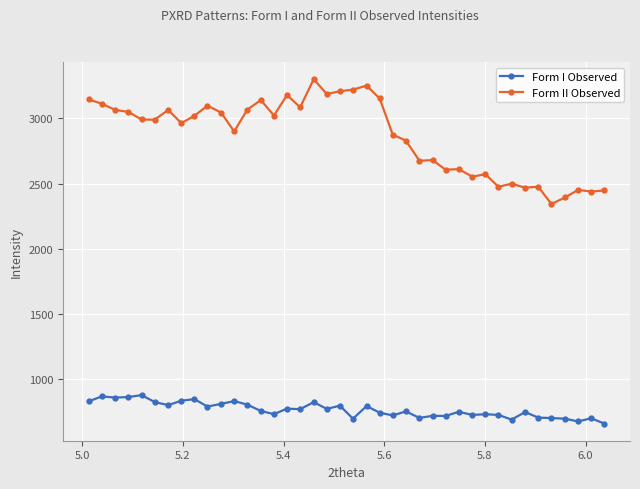

What is the value of the Form I Observed point at the 32nd from the left?

724